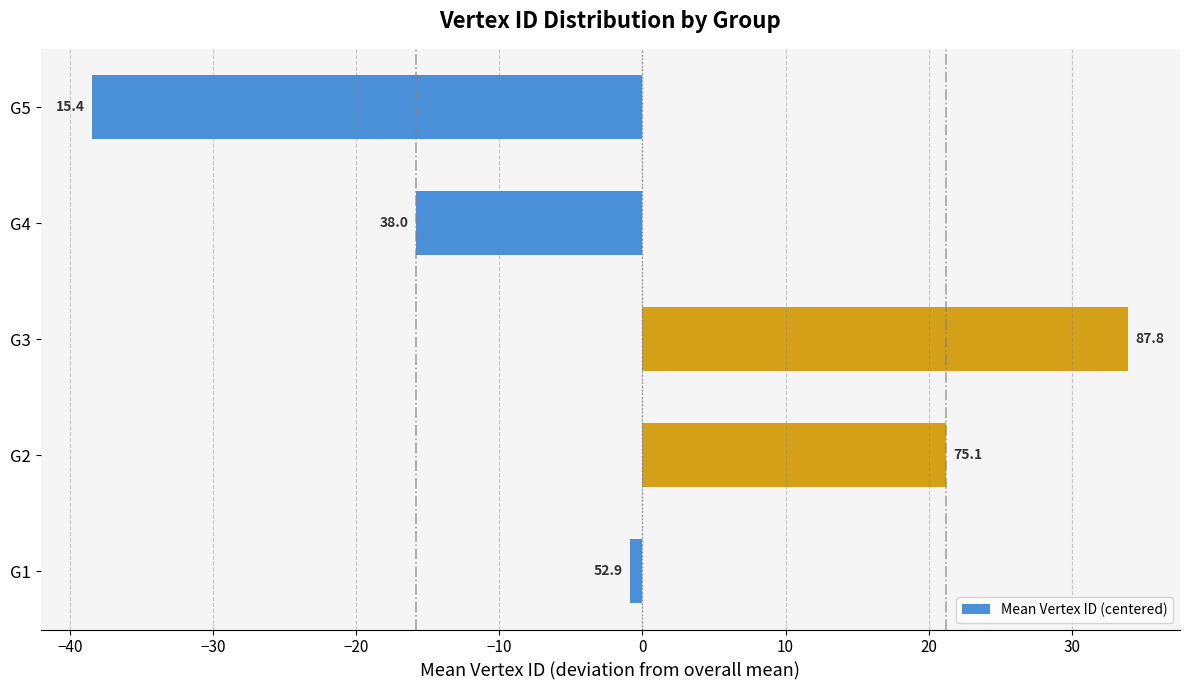

How many bars are there in total?

5